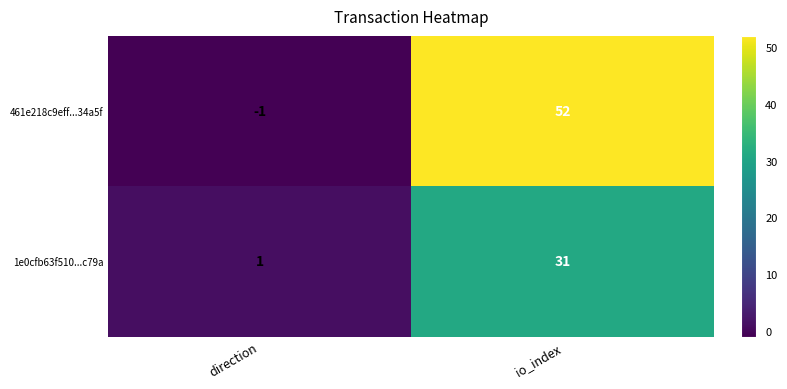

What is the average value of the 461e218c9eff...34a5f series?

26